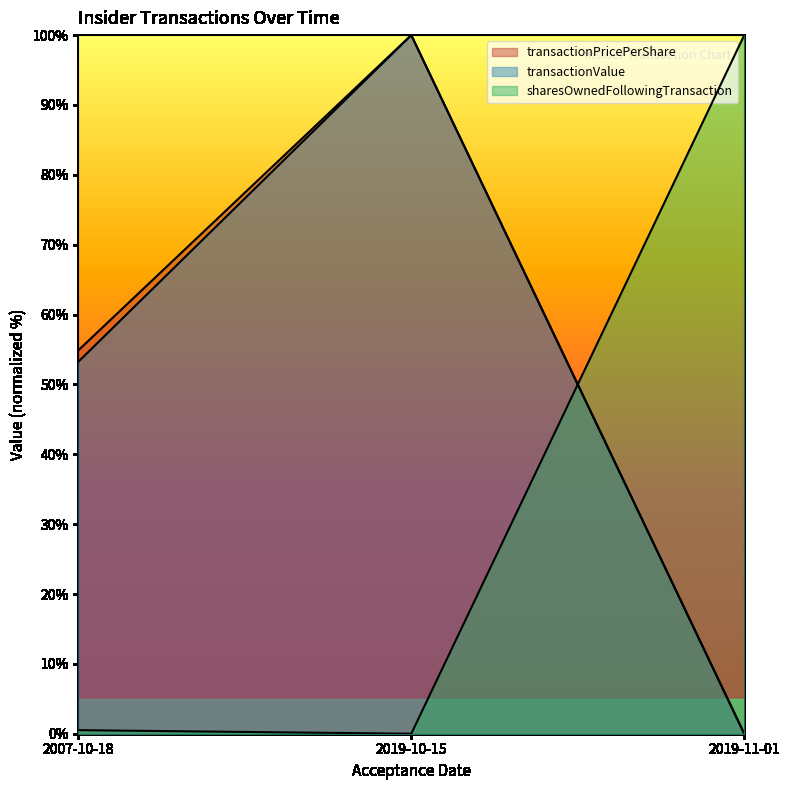

Which has a higher value, 2007-10-18 or 2019-10-15?

2019-10-15